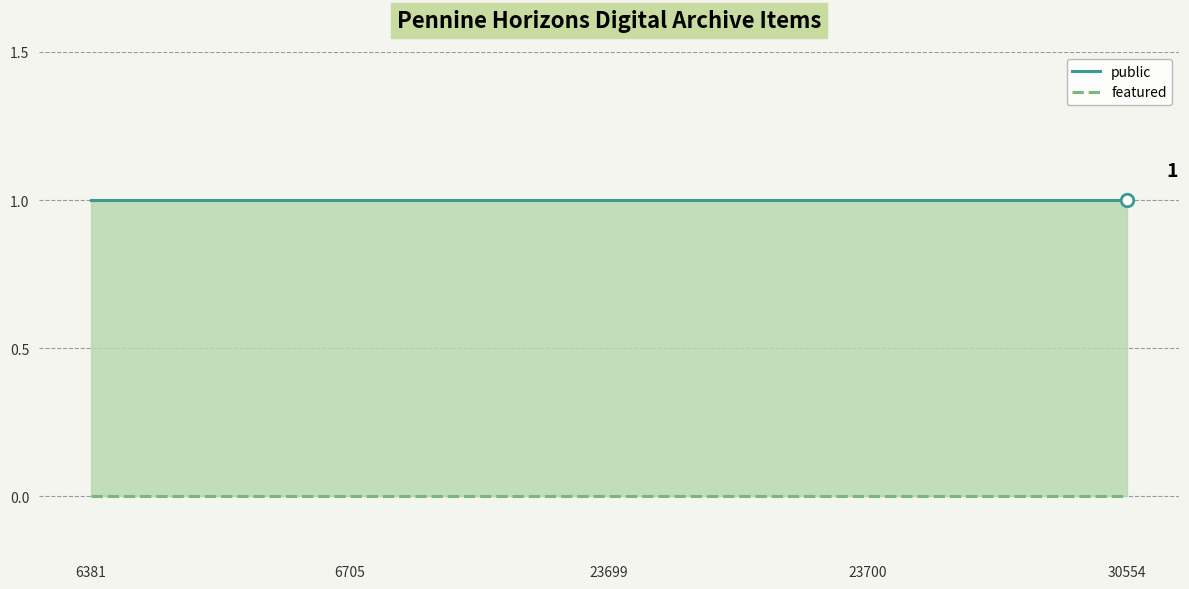

Which has a higher value, 23700 or 23699?

23700